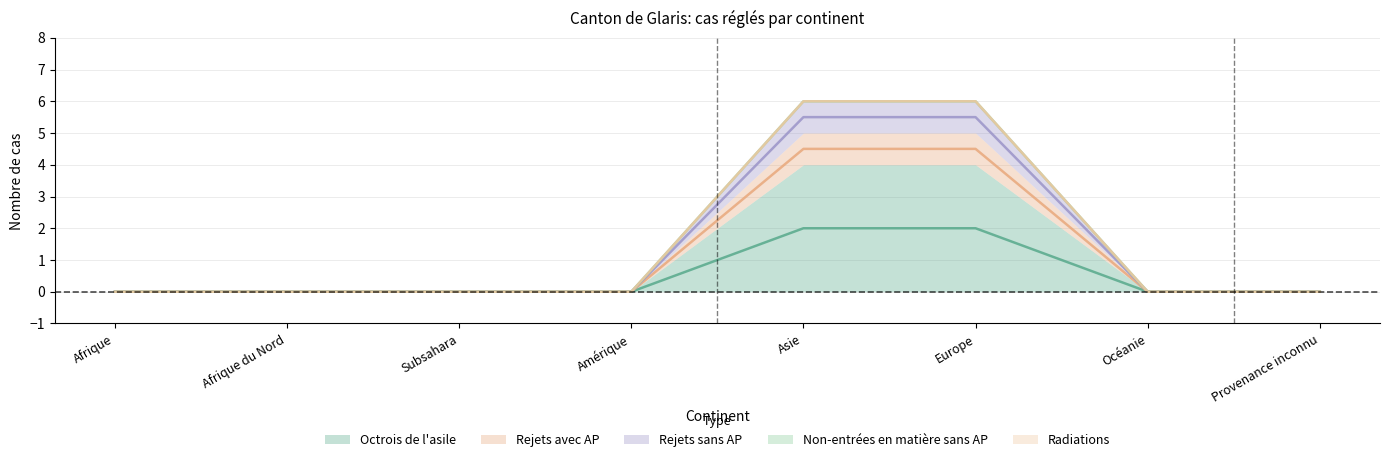

At which label does Octrois de l'asile reach its peak?

Asie